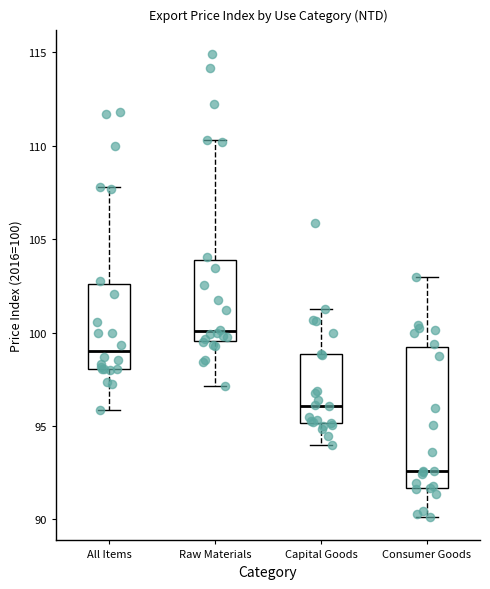

Where does the median line of the box for Raw Materials sit on the y-axis? The values are not printed on the chart, so give them approximately, as read against the axis.

100.0